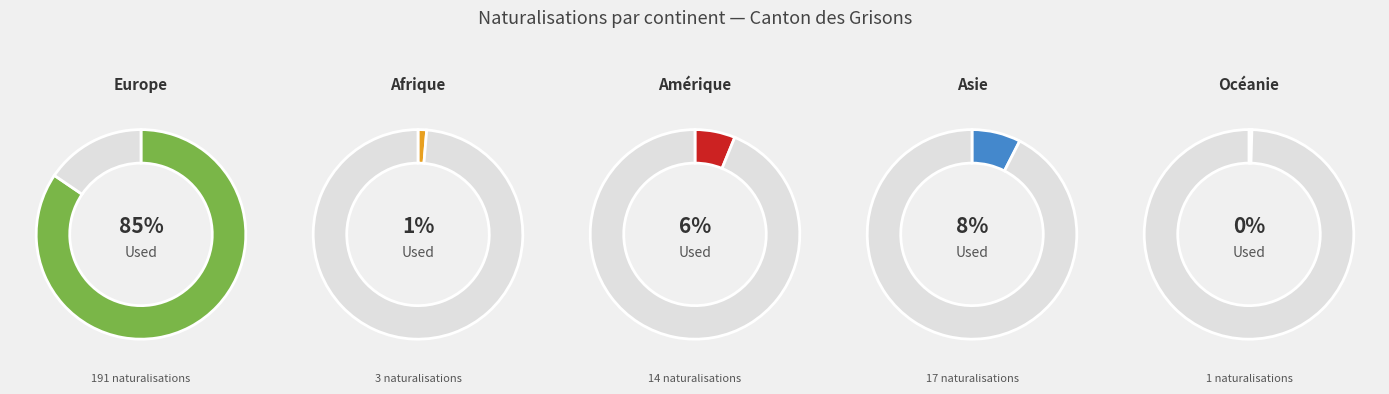

Is it true that Océanie is 1% of the pie?

False